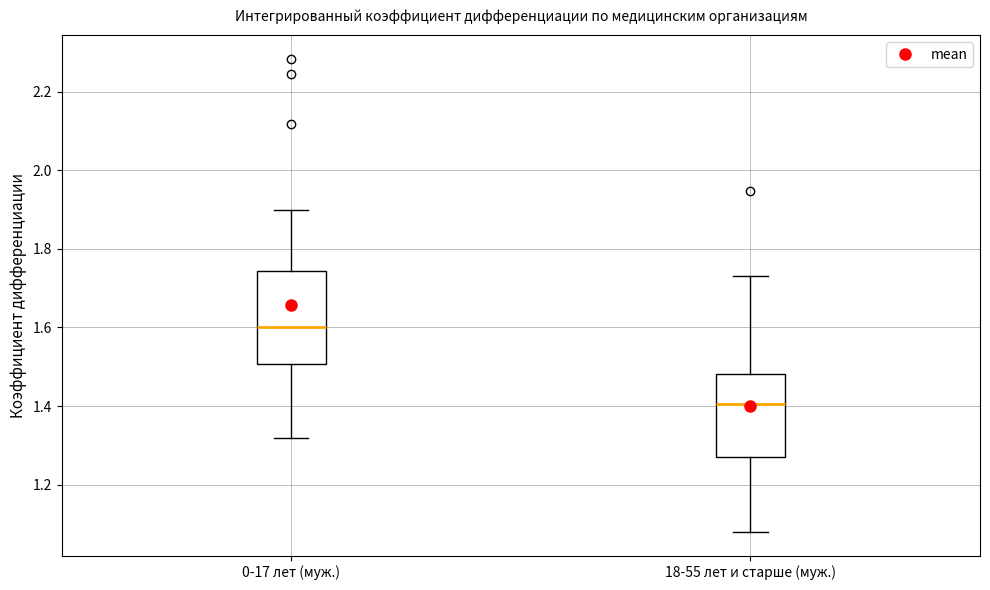

Which box's median line is the highest?

0-17 лет (муж.)